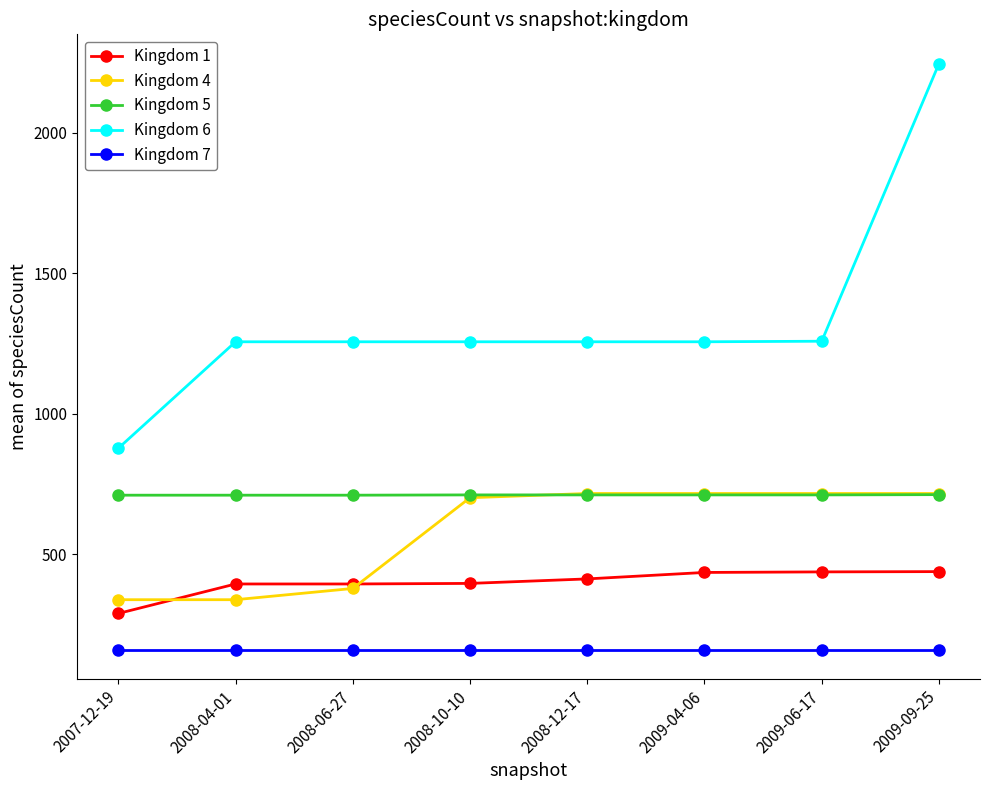

At which category is the sum across all series the highest?

2009-09-25